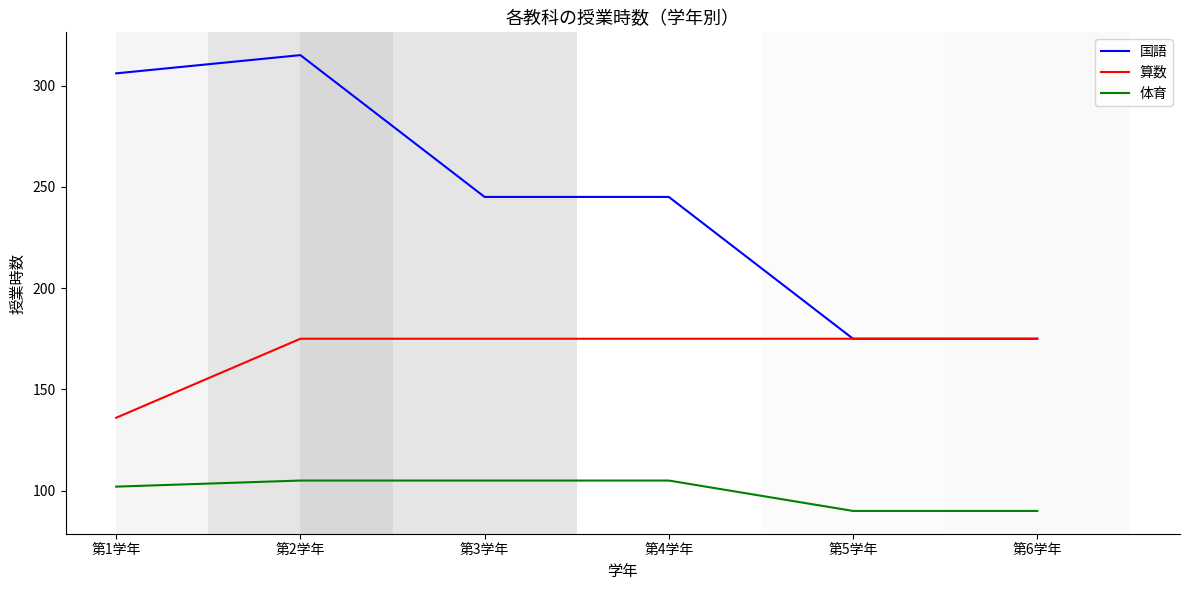

How many lines are shown in the chart?

3